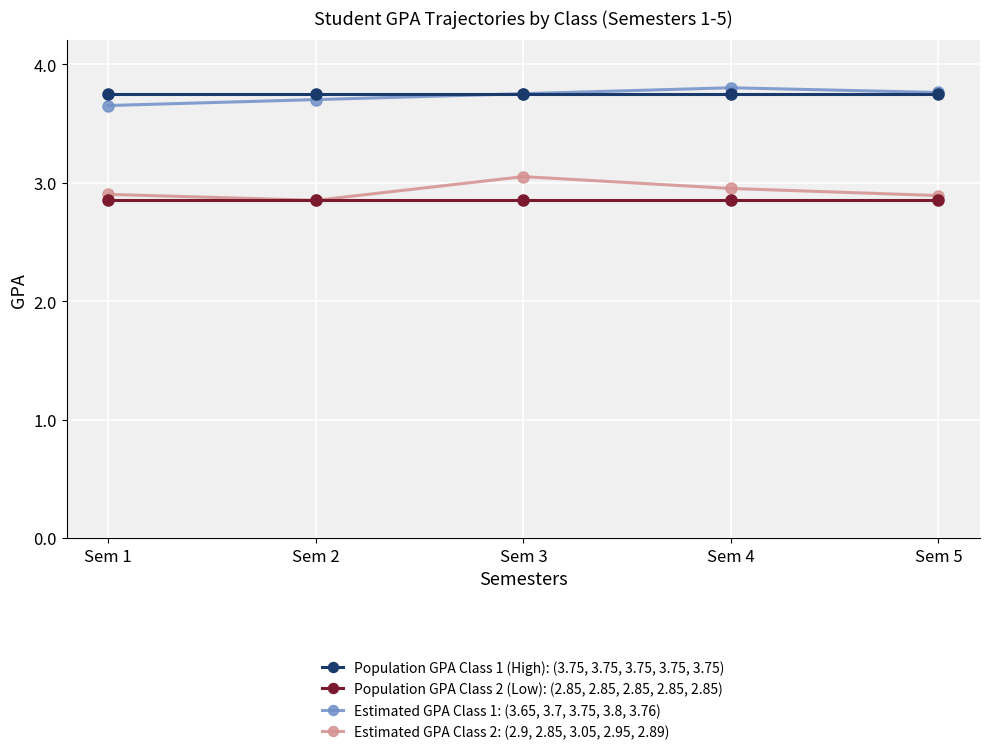

True or false: Estimated GPA Class 2: (2.9, 2.85, 3.05, 2.95, 2.89) has more than 0 points higher than both neighbors.

True